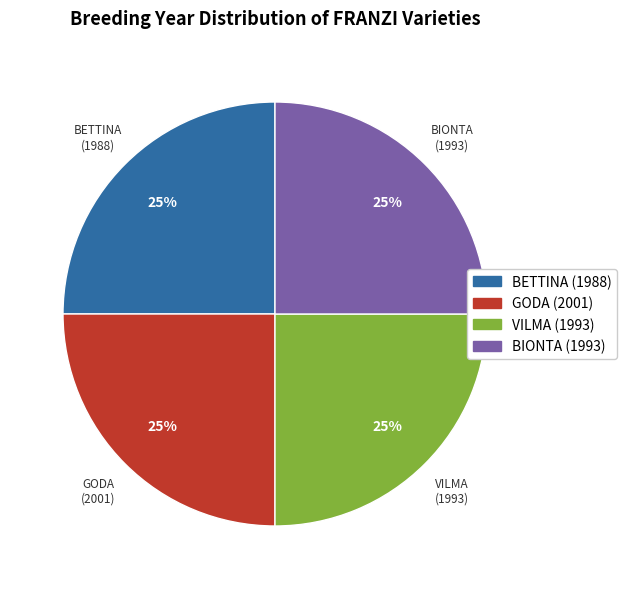

What is the ratio of the value at BETTINA (1988) to the value at GODA (2001)?

1.0